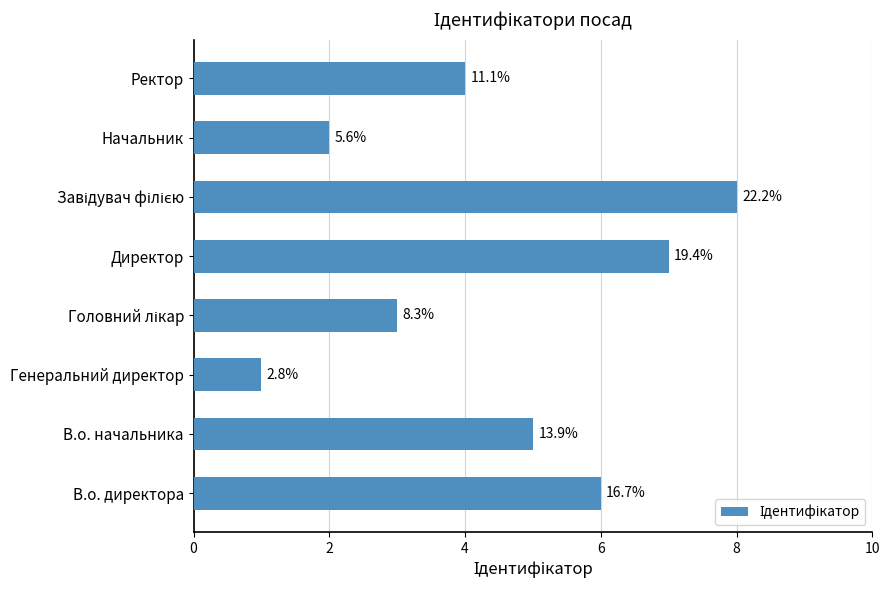

Are the bars horizontal?

Yes